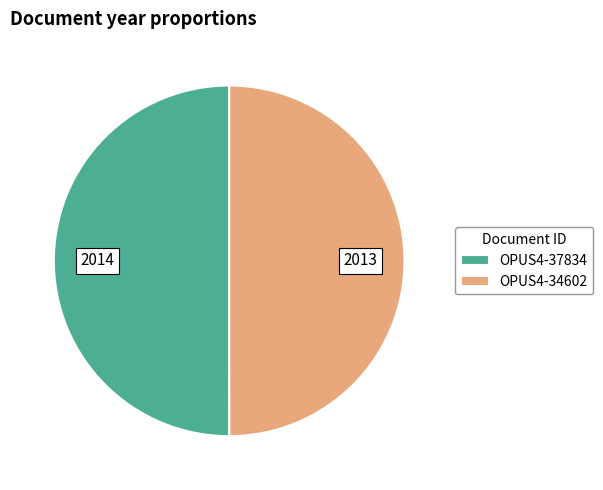

Is it true that OPUS4-34602 is 41% of the pie?

False